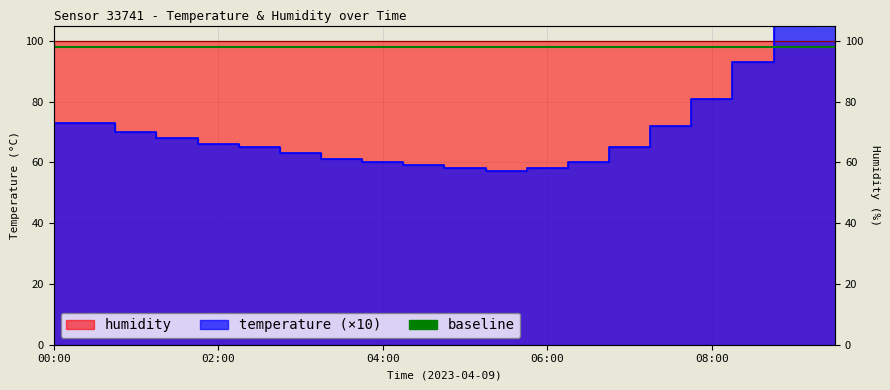

Which has a higher value, 07:30 or 06:00?

07:30